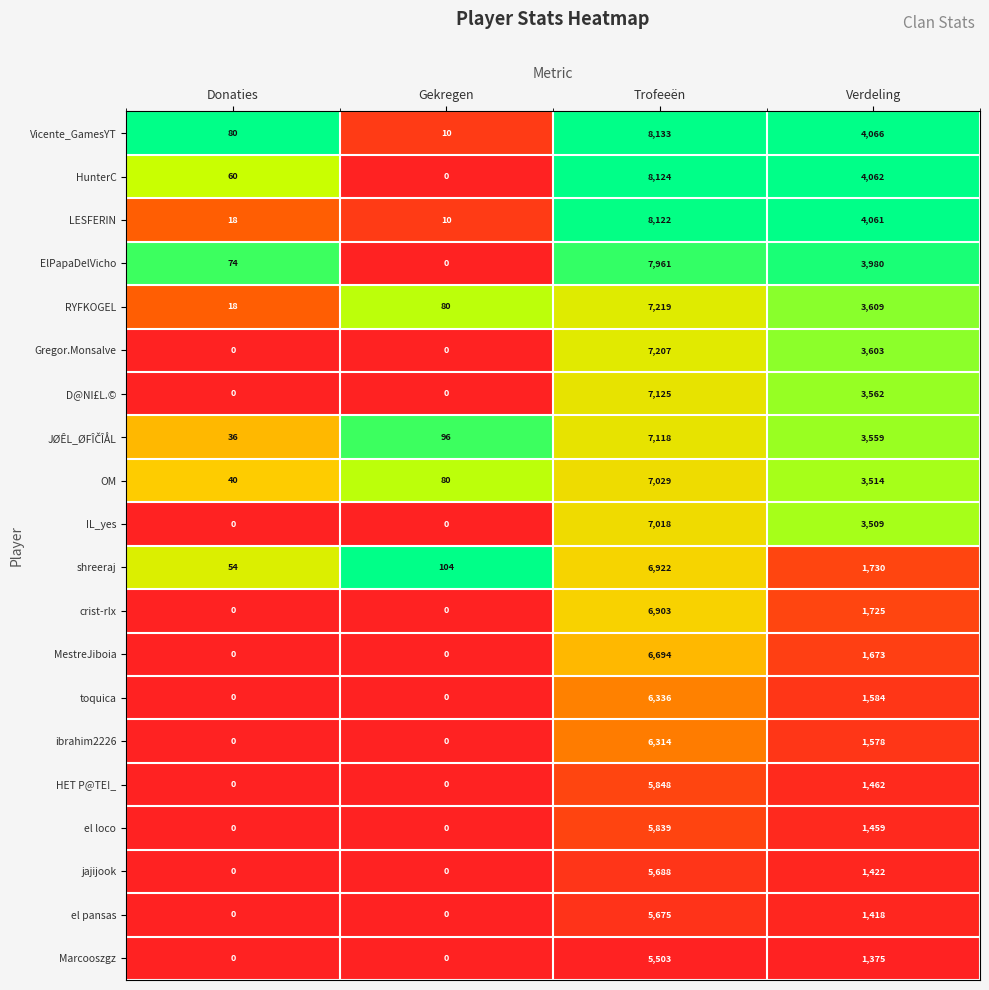

Count the number of categories in the chart.

4